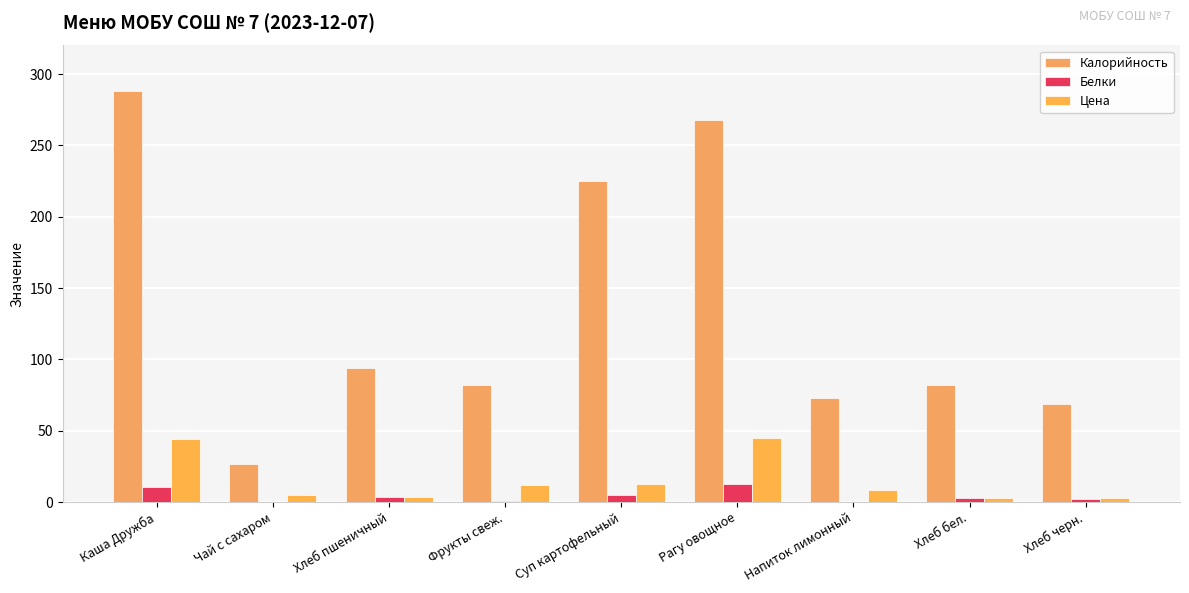

What is the difference between the maximum and minimum values in the Калорийность series?

261.0